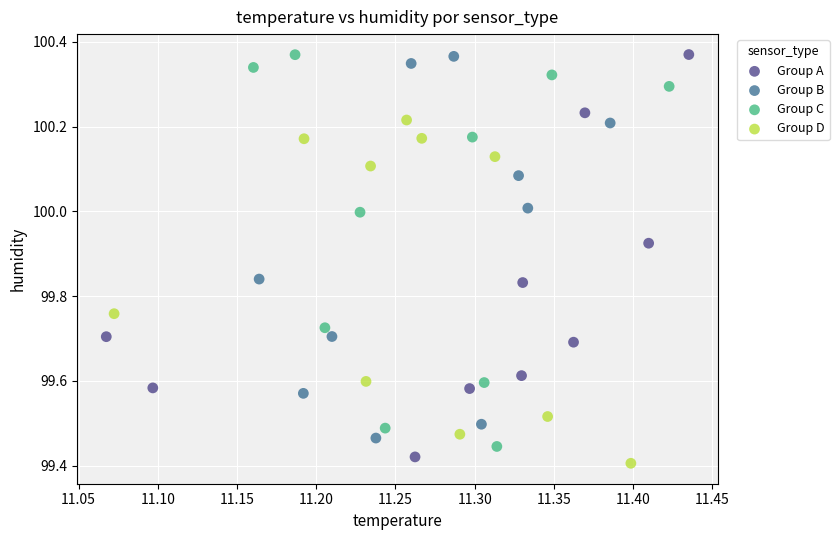

What are all the series names shown in the legend?

Group A, Group B, Group C, Group D